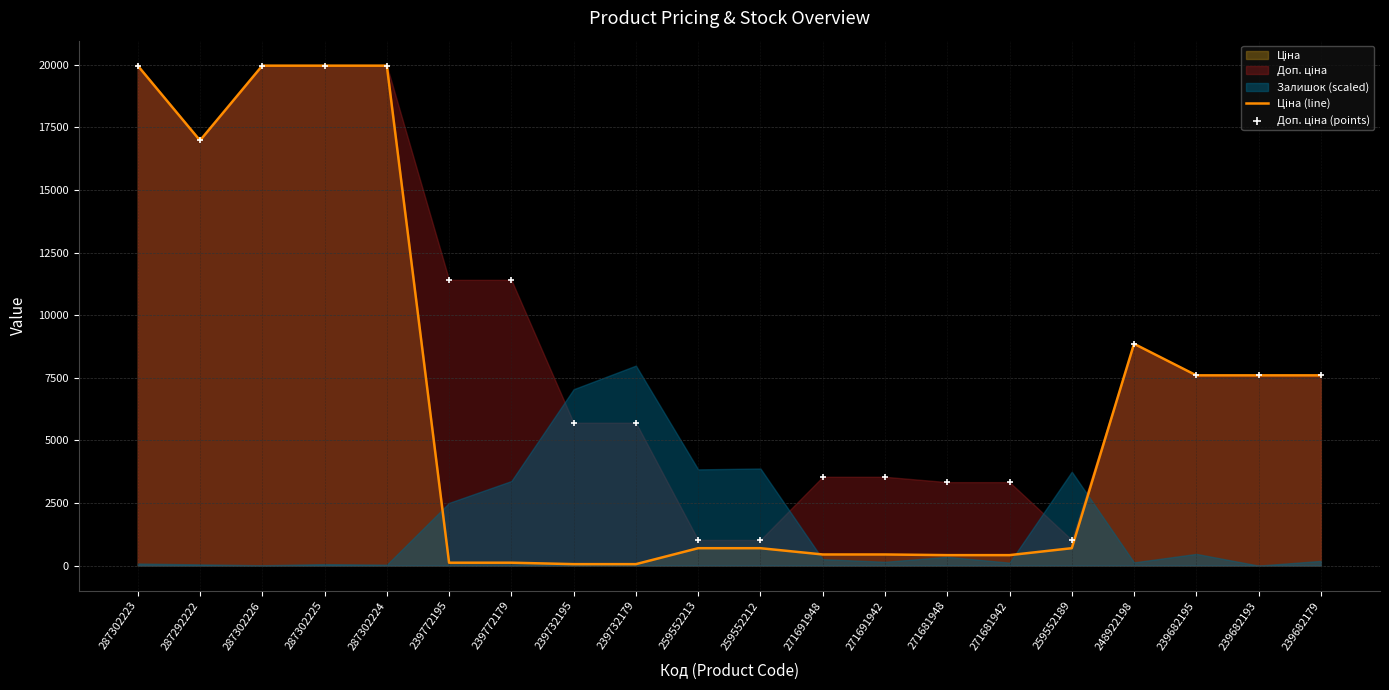

Which series contains the highest Y value?

Ціна (line)